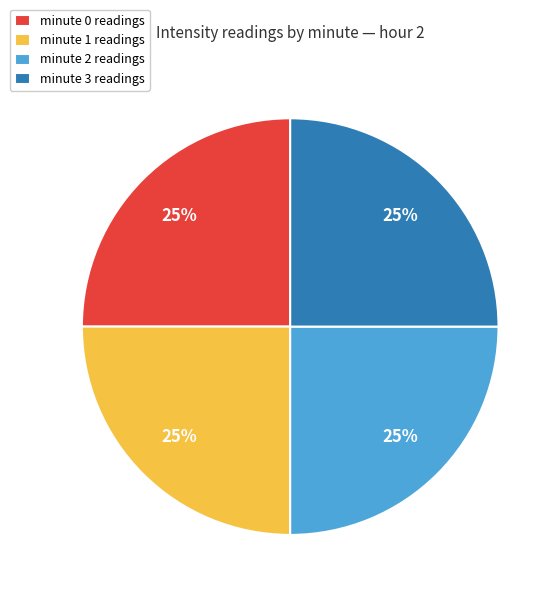

Does minute 3 readings account for over 50% of the chart?

No